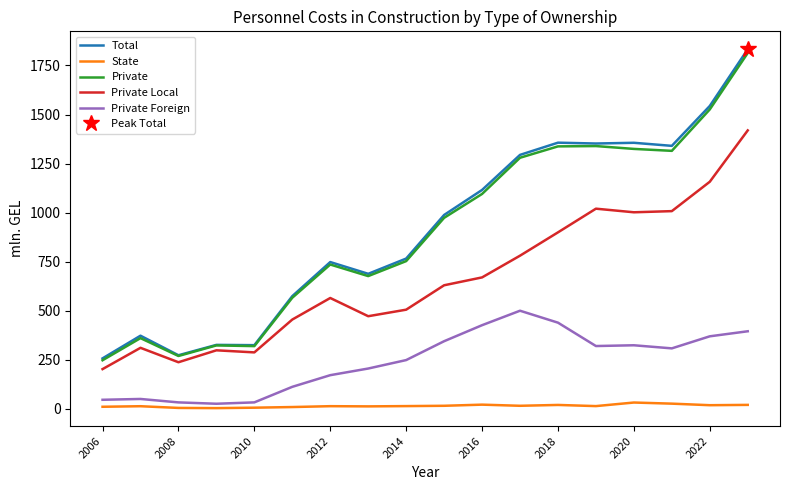

Which series has the largest total across all categories?

Total